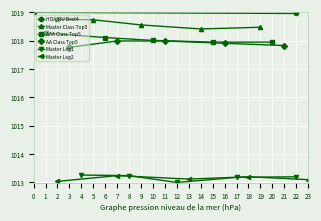

Between 1 and 3, which is larger?

1